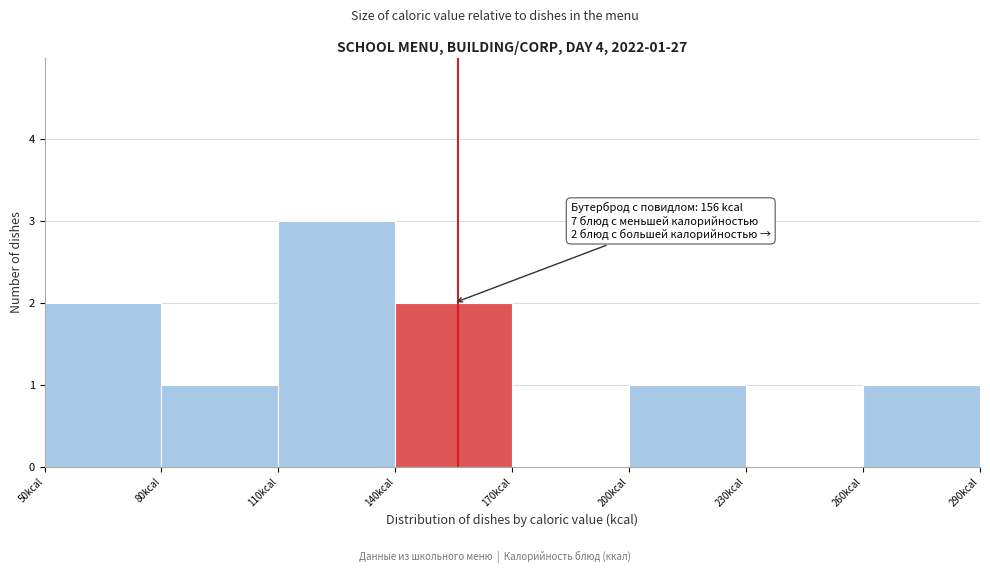

Over which range of the x-axis is the bar tallest?

110 to 140